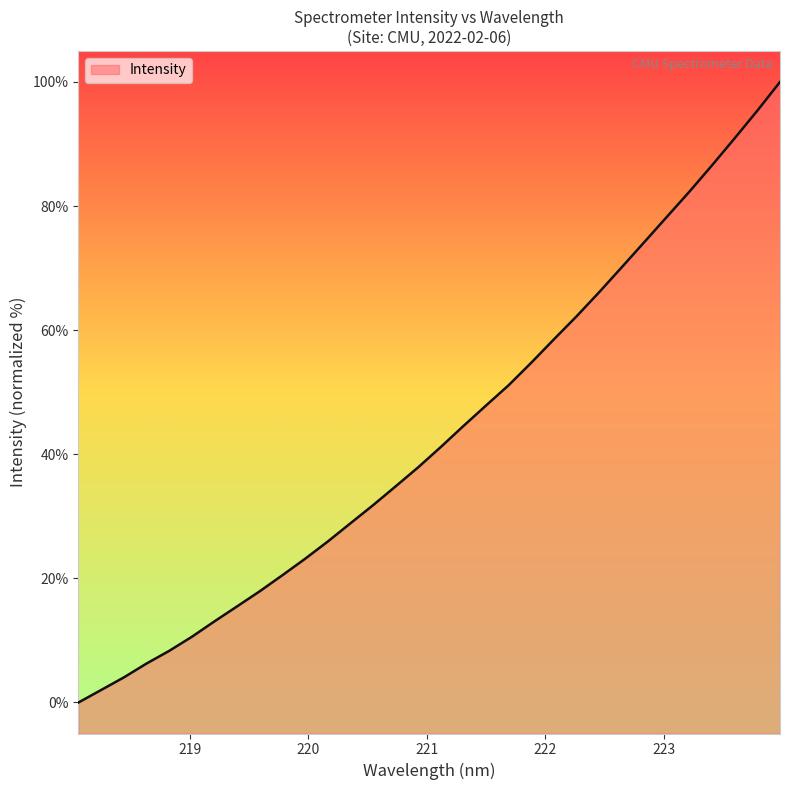

Reading right to left, list all the values displayed in this chart.

223.9802=100.0	223.7895=95.4	223.5987=90.9	223.408=86.6	223.2172=82.4	223.0264=78.3	222.8355=74.2	222.6447=70.1	222.4538=66.1	222.263=62.2	222.0721=58.5	221.8812=54.8	221.6902=51.1	221.4993=47.9	221.3083=44.6	221.1174=41.2	220.9264=37.9	220.7354=34.8	220.5444=31.8	220.3533=28.9	220.1623=25.9	219.9712=23.1	219.7801=20.5	219.589=17.9	219.3979=15.5	219.2067=13.1	219.0156=10.6	218.8244=8.3	218.6332=6.3	218.442=4.0	218.2508=2.0	218.0596=0.0